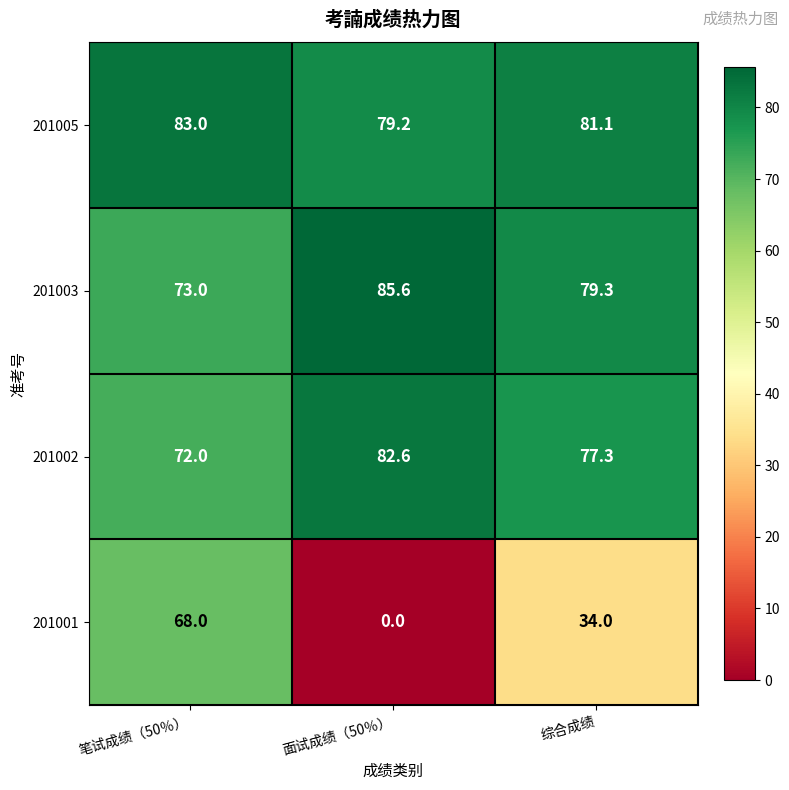

Reading right to left, what are all the values shown in this chart?

201005: 综合成绩=81.1	面试成绩（50％）=79.2	笔试成绩（50％）=83.0
201003: 综合成绩=79.3	面试成绩（50％）=85.6	笔试成绩（50％）=73.0
201002: 综合成绩=77.3	面试成绩（50％）=82.6	笔试成绩（50％）=72.0
201001: 综合成绩=34.0	面试成绩（50％）=0.0	笔试成绩（50％）=68.0